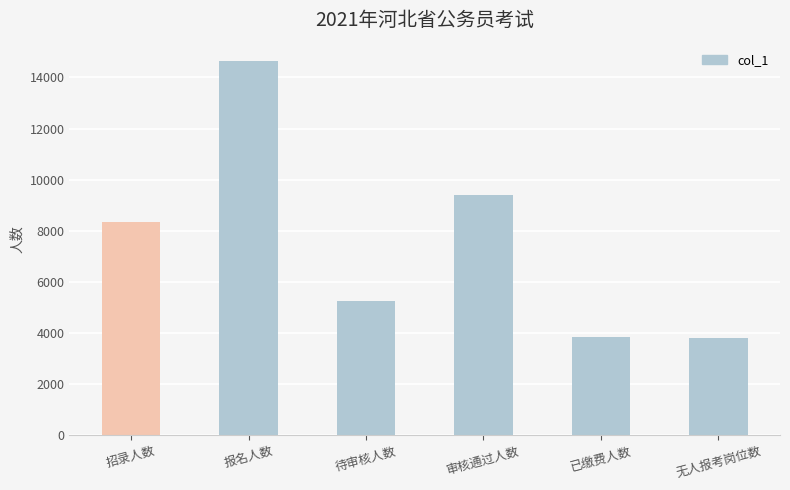

The chart shows a value of 5231 at 待审核人数. True or false?

True